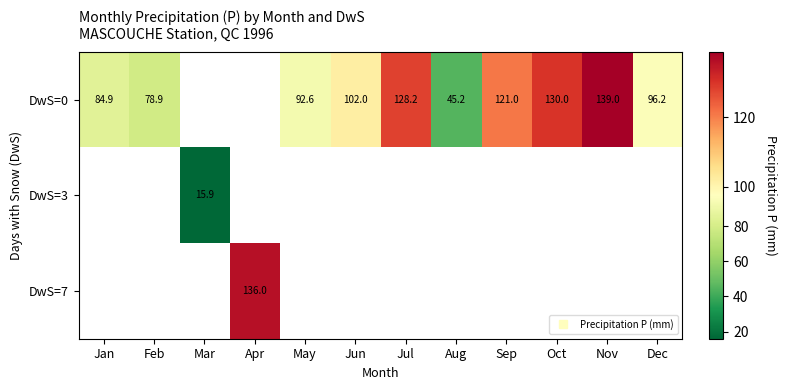

What is the maximum value shown in the chart?

139.0